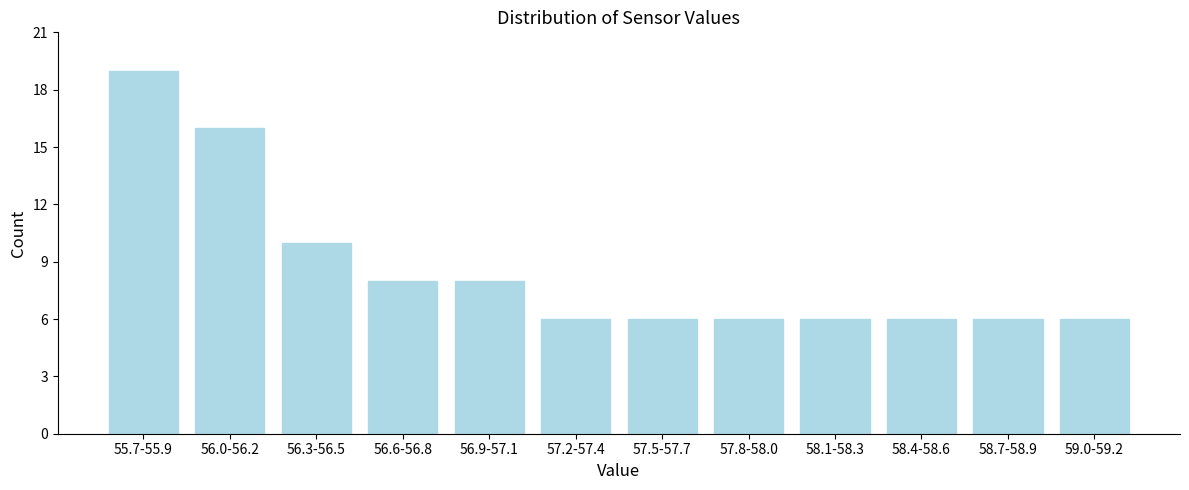

Reading left to right, what are all the values shown in this chart?

19	16	10	8	8	6	6	6	6	6	6	6